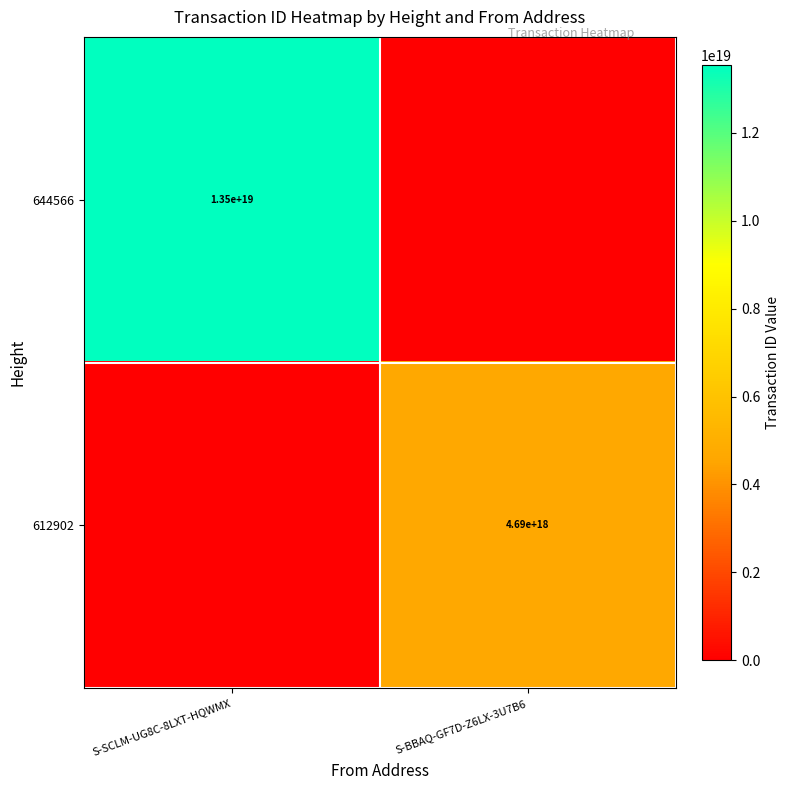

The value of 644566 at S-SCLM-UG8C-8LXT-HQWMX is 13500000000000000000. True or false?

True